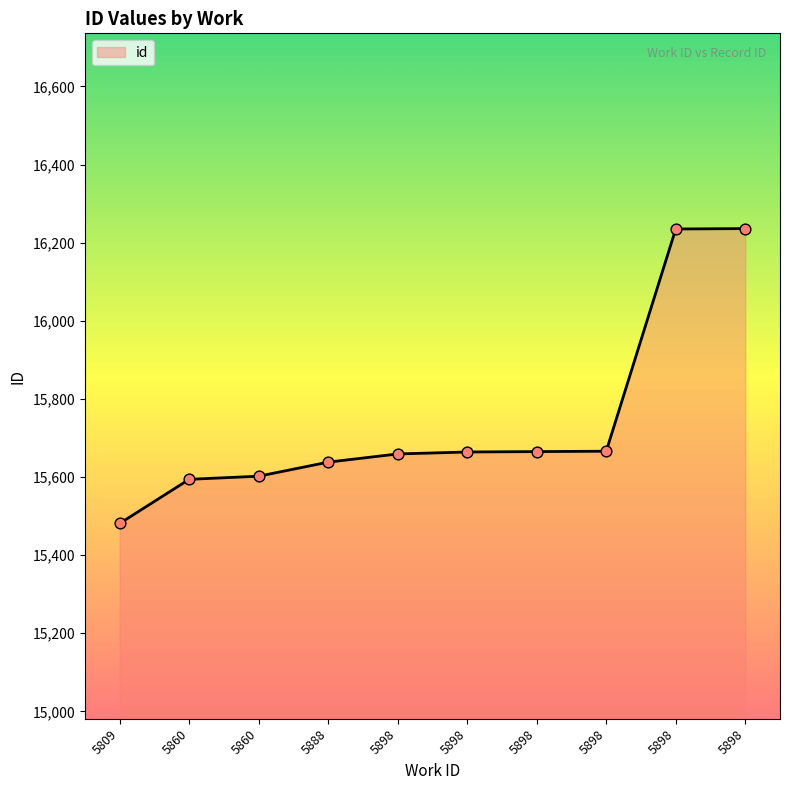

Between 5860 and 5898, which is larger?

5898